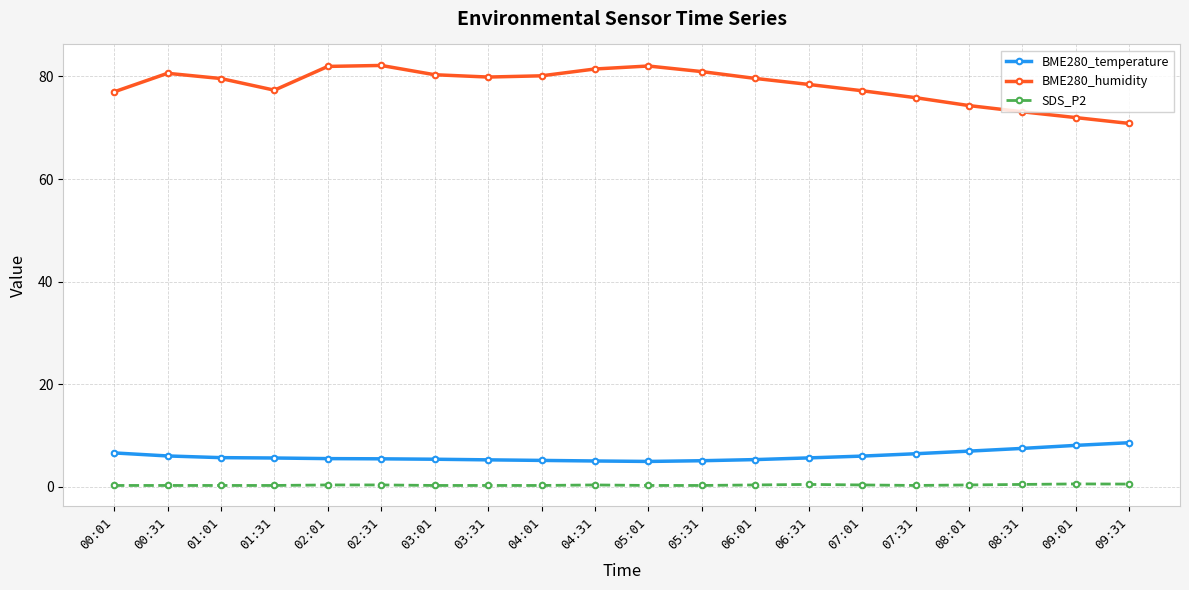

What is the minimum value for BME280_humidity?

70.8